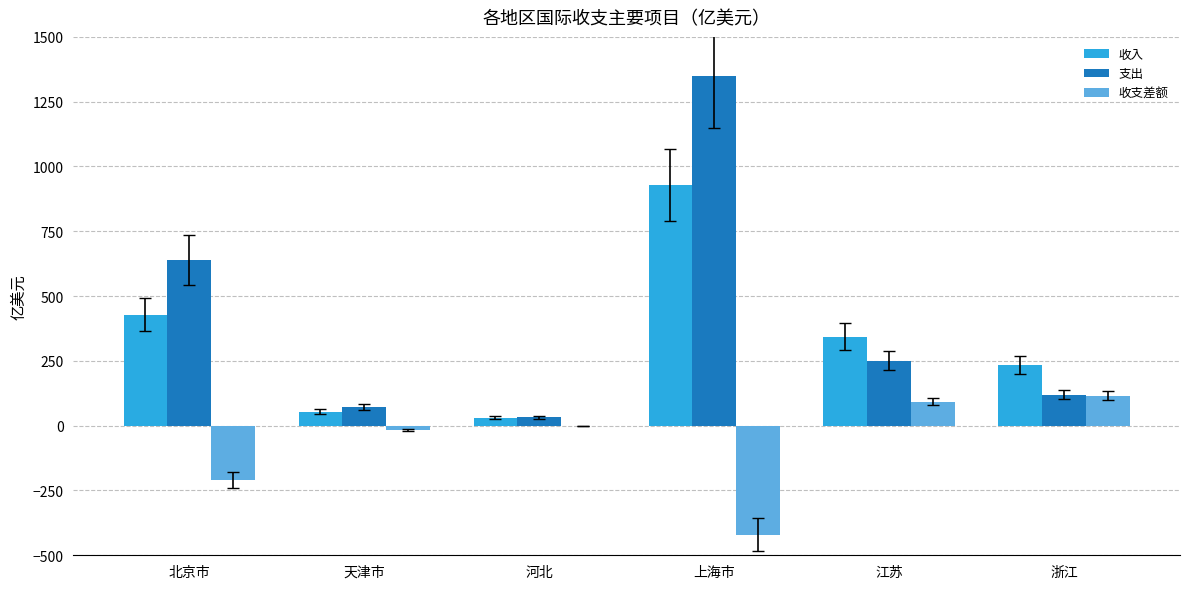

Reading left to right, what are all the values shown in this chart?

收入: 北京市=428.7	天津市=54.6	河北=31.5	上海市=928.3	江苏=343.7	浙江=234.7
支出: 北京市=638.2	天津市=71.5	河北=31.7	上海市=1349.4	江苏=251.2	浙江=119.3
收支差额: 北京市=-209.5	天津市=-16.9	河北=-0.2	上海市=-421.1	江苏=92.5	浙江=115.4